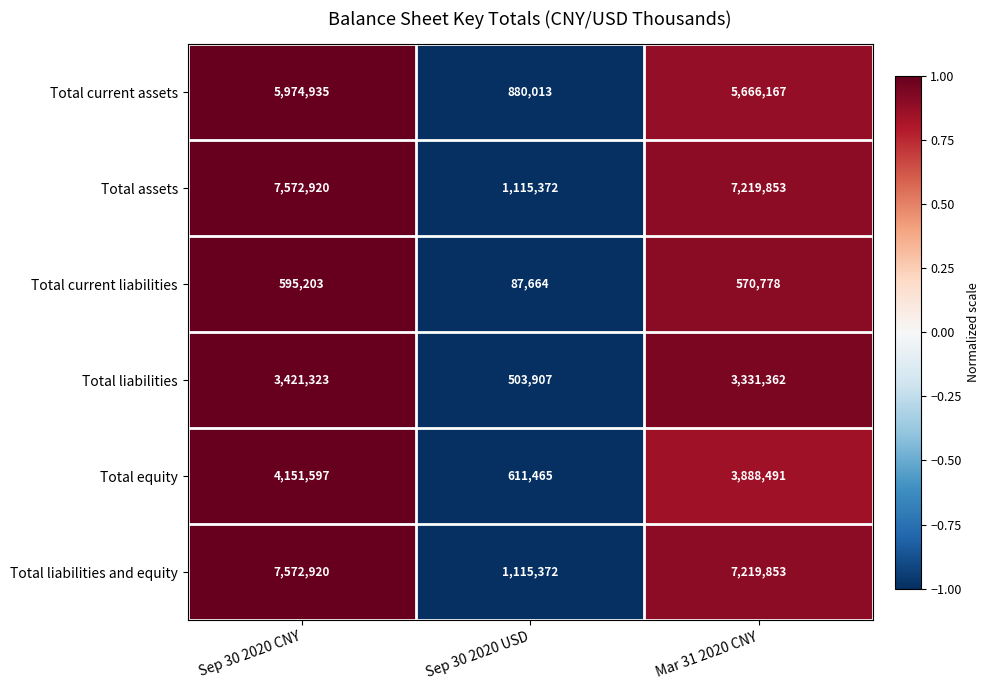

What is the sum of the Total liabilities and equity values at Sep 30 2020 USD and Sep 30 2020 CNY?

8688292